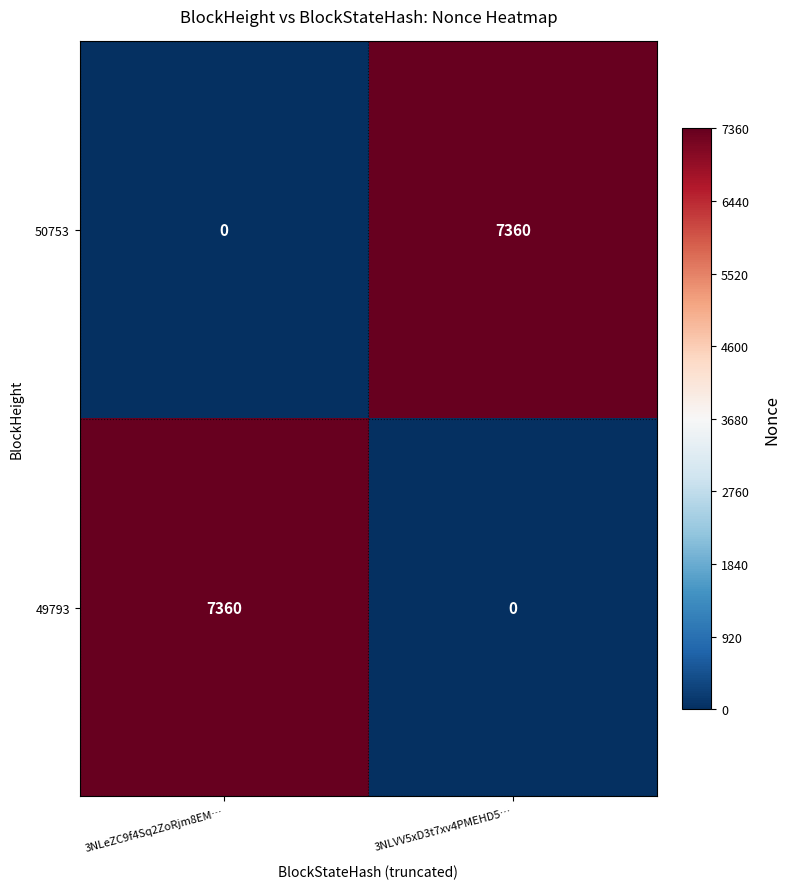

Which category has the highest value in the 50753 series?

3NLVV5xD3t7xv4PMEHD5…